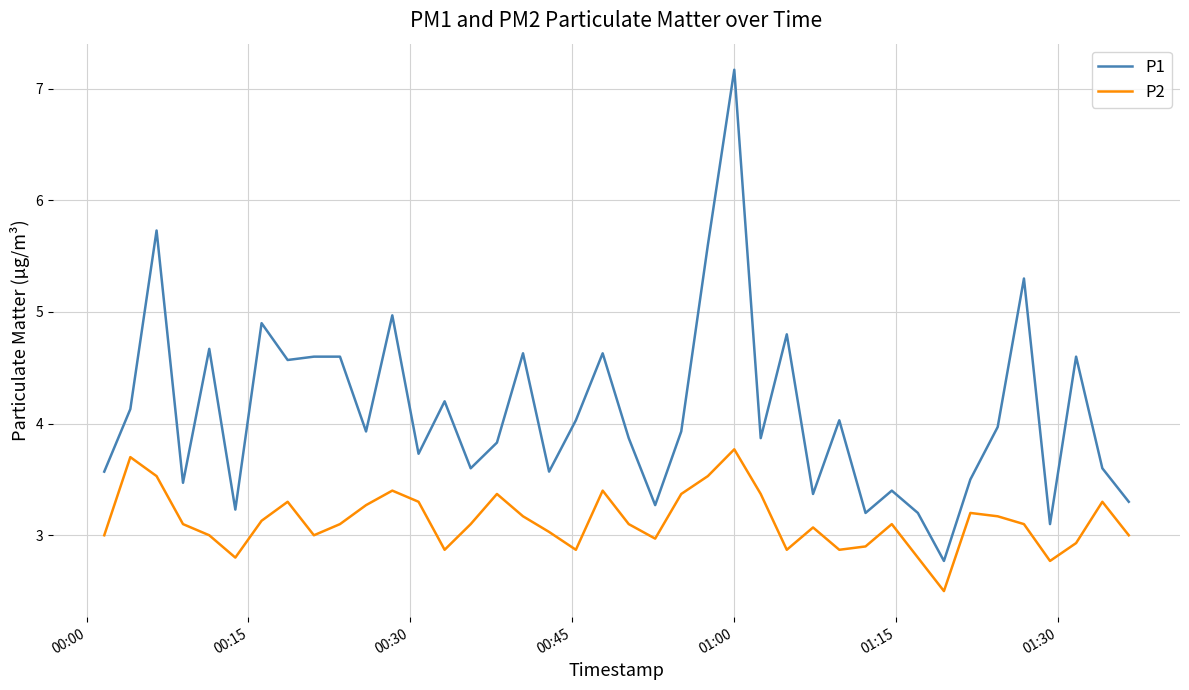

Which series has the largest total across all categories?

P1